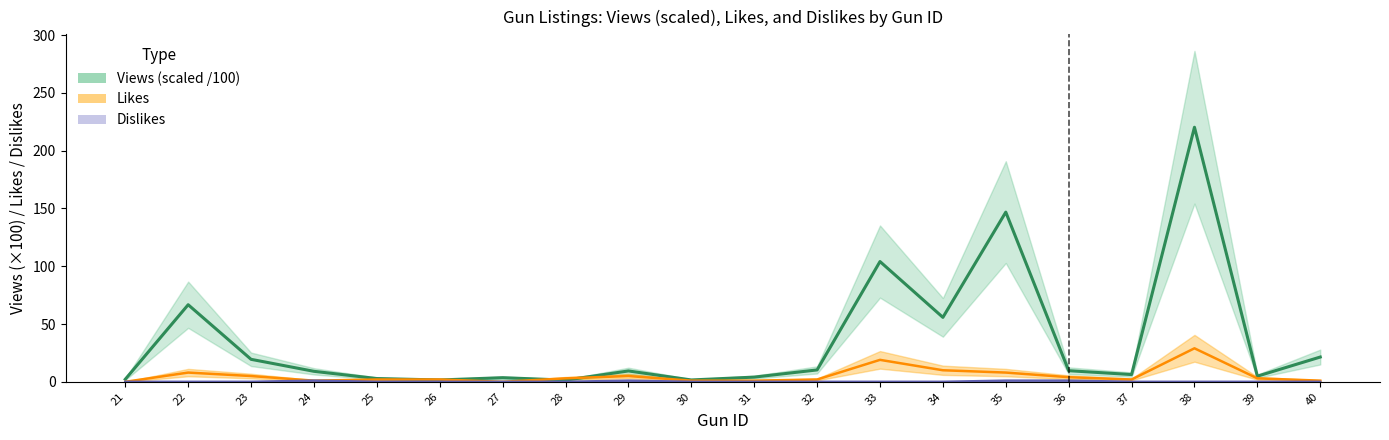

Reading right to left, list all the values displayed in this chart.

views_line: 40=21.4	39=4.9	38=220.3	37=6.3	36=9.6	35=146.8	34=55.8	33=104.1	32=10.3	31=4.1	30=1.6	29=9.4	28=1.5	27=3.6	26=1.6	25=2.8	24=9.1	23=19.5	22=66.7	21=2.2
like_line: 40=1.0	39=3.0	38=29.0	37=2.0	36=4.0	35=8.0	34=10.0	33=19.0	32=2.0	31=1.0	30=1.0	29=5.0	28=3.0	27=0.0	26=2.0	25=2.0	24=1.0	23=5.0	22=8.0	21=0.0
not_like_line: 40=0.0	39=0.0	38=0.0	37=0.0	36=1.0	35=1.0	34=0.0	33=0.0	32=0.0	31=0.0	30=0.0	29=1.0	28=0.0	27=0.0	26=0.0	25=0.0	24=1.0	23=0.0	22=0.0	21=0.0